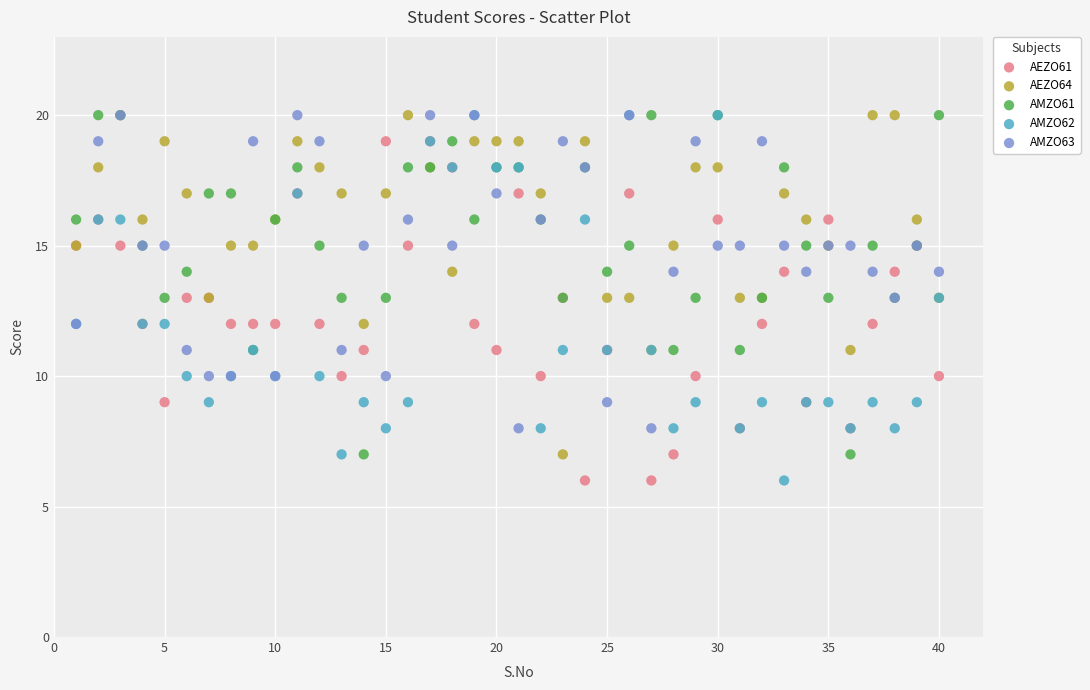

What are all the series names shown in the legend?

AEZO61, AEZO64, AMZO61, AMZO62, AMZO63